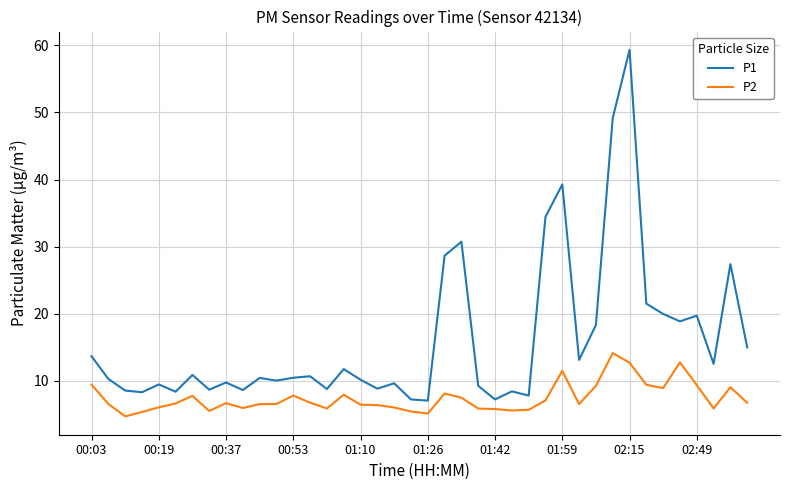

Rank the series by their average value, from highest to lowest.

P1, P2